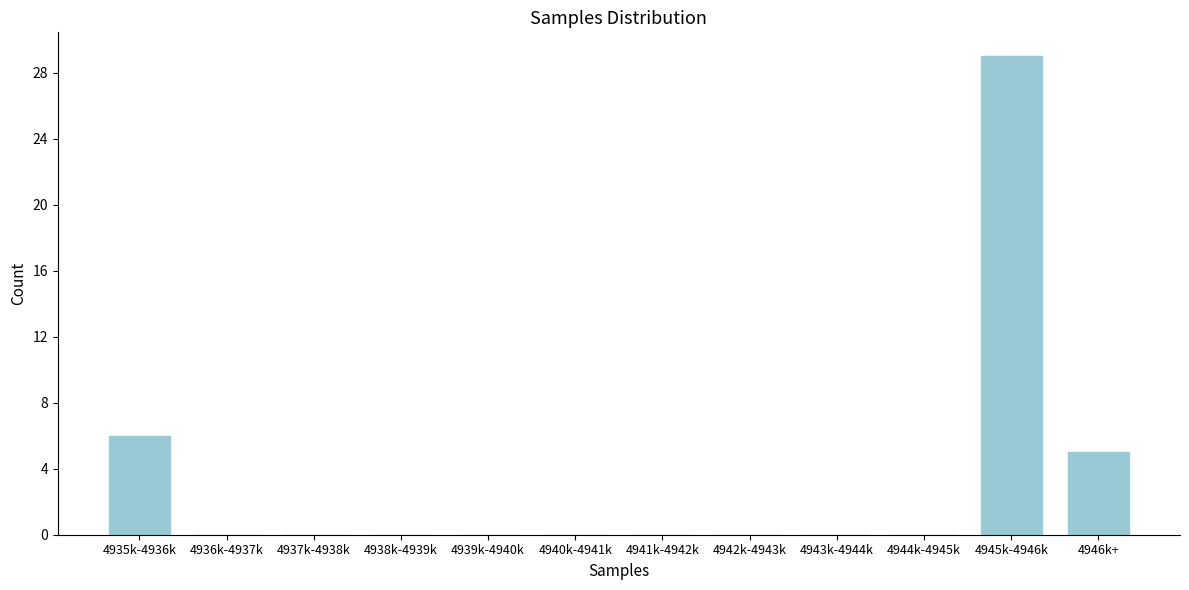

Reading right to left, transcribe all the data shown in this chart.

4946k+=5	4945k-4946k=29	4944k-4945k=0	4943k-4944k=0	4942k-4943k=0	4941k-4942k=0	4940k-4941k=0	4939k-4940k=0	4938k-4939k=0	4937k-4938k=0	4936k-4937k=0	4935k-4936k=6